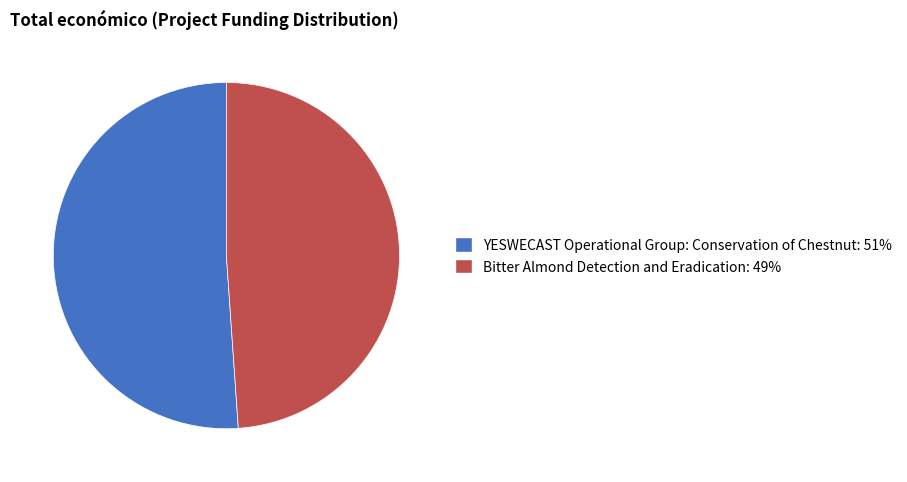

Is it true that Bitter Almond Detection and Eradication is 49% of the pie?

True